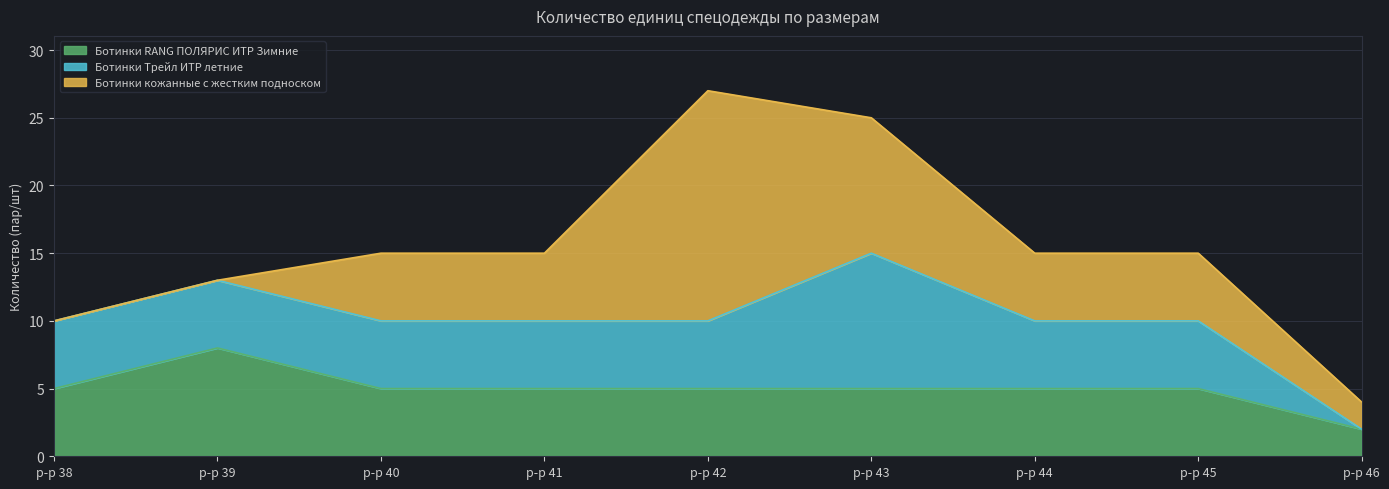

True or false: Ботинки RANG ПОЛЯРИС ИТР Зимние has more than 2 points higher than both neighbors.

False